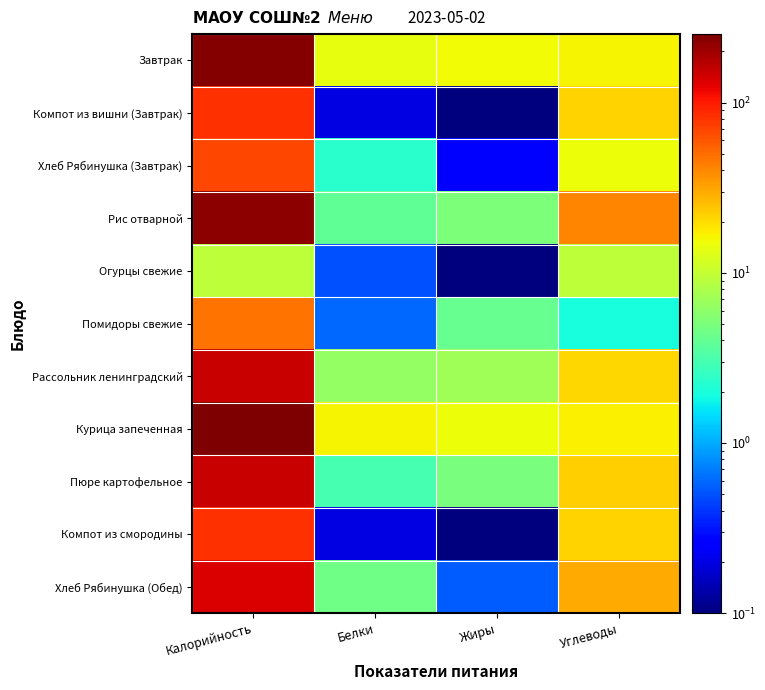

Which label corresponds to the largest value in the chart?

Калорийность